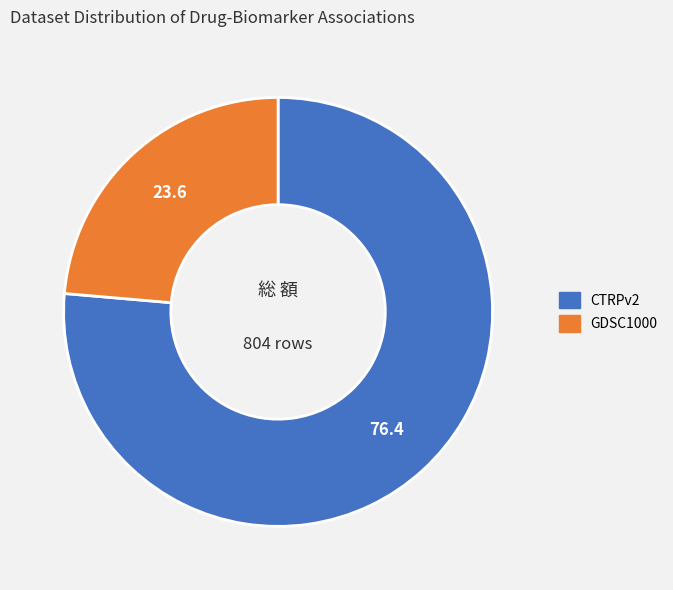

Which category has the smallest portion of the pie?

GDSC1000